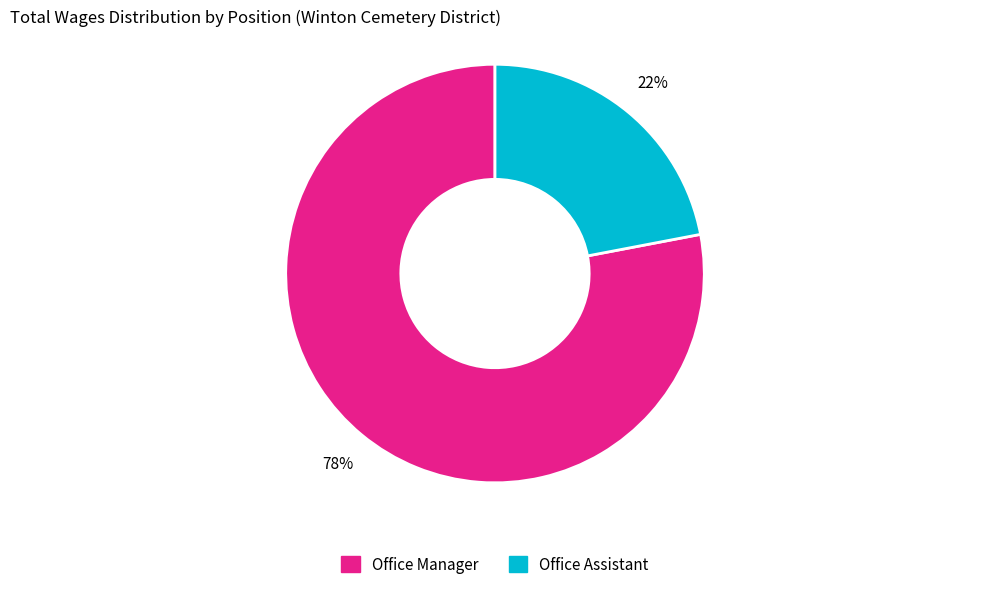

Which slice is the largest?

Office Manager